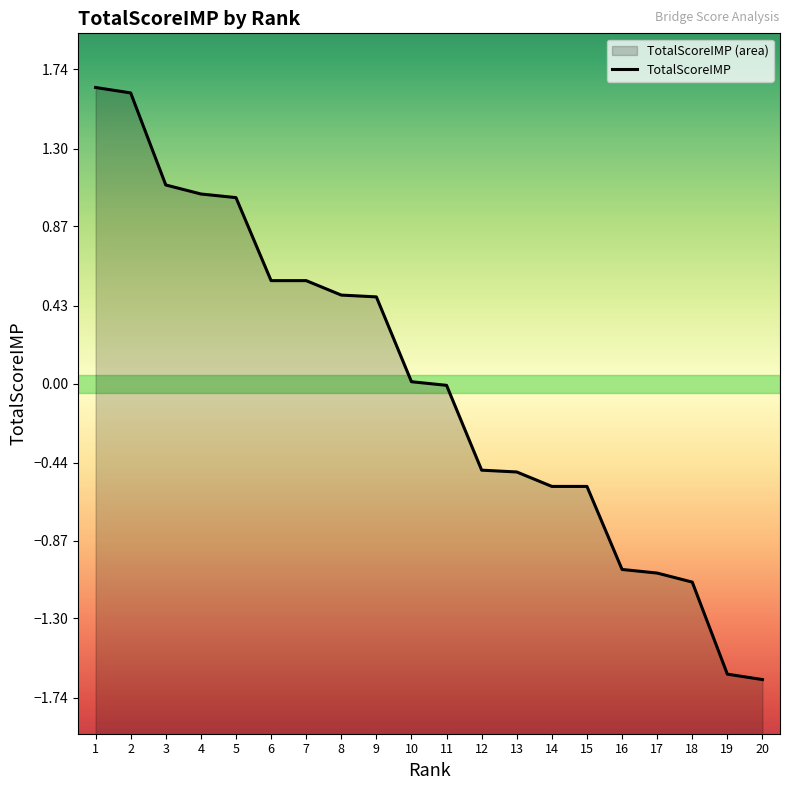

What is the difference between the maximum and minimum values?

3.3